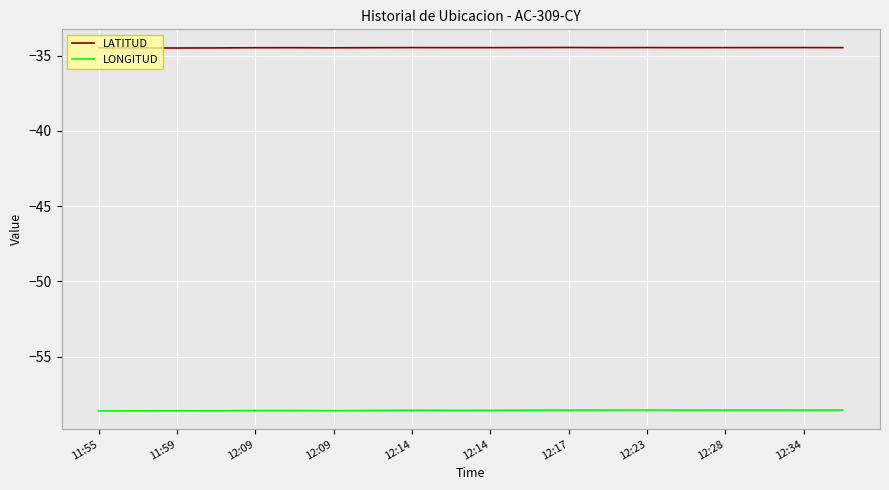

Which series has the largest total across all categories?

LATITUD